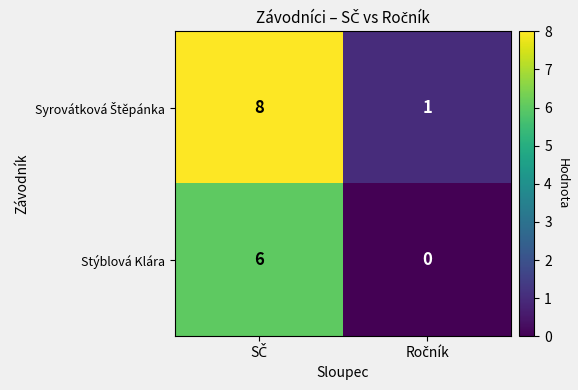

What is the highest value of the Stýblová Klára series?

6